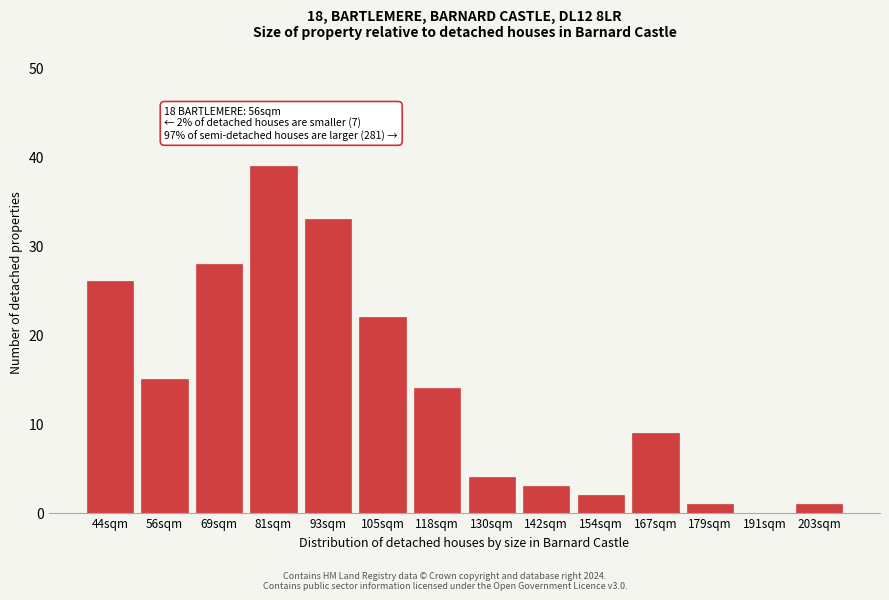

Reading left to right, transcribe all the data shown in this chart.

44sqm=26	56sqm=15	69sqm=28	81sqm=39	93sqm=33	105sqm=22	118sqm=14	130sqm=4	142sqm=3	154sqm=2	167sqm=9	179sqm=1	191sqm=0	203sqm=1